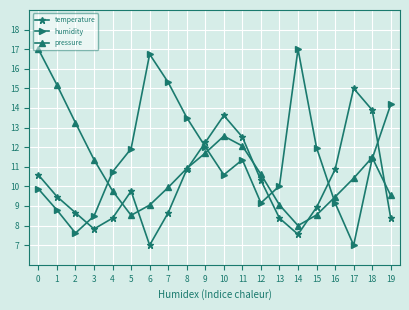

What is the sum of all humidity values?

226.9